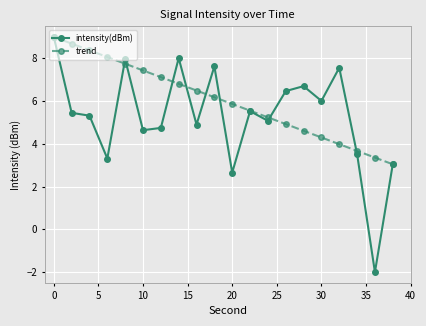

How many values in the trend series are below 6?

10